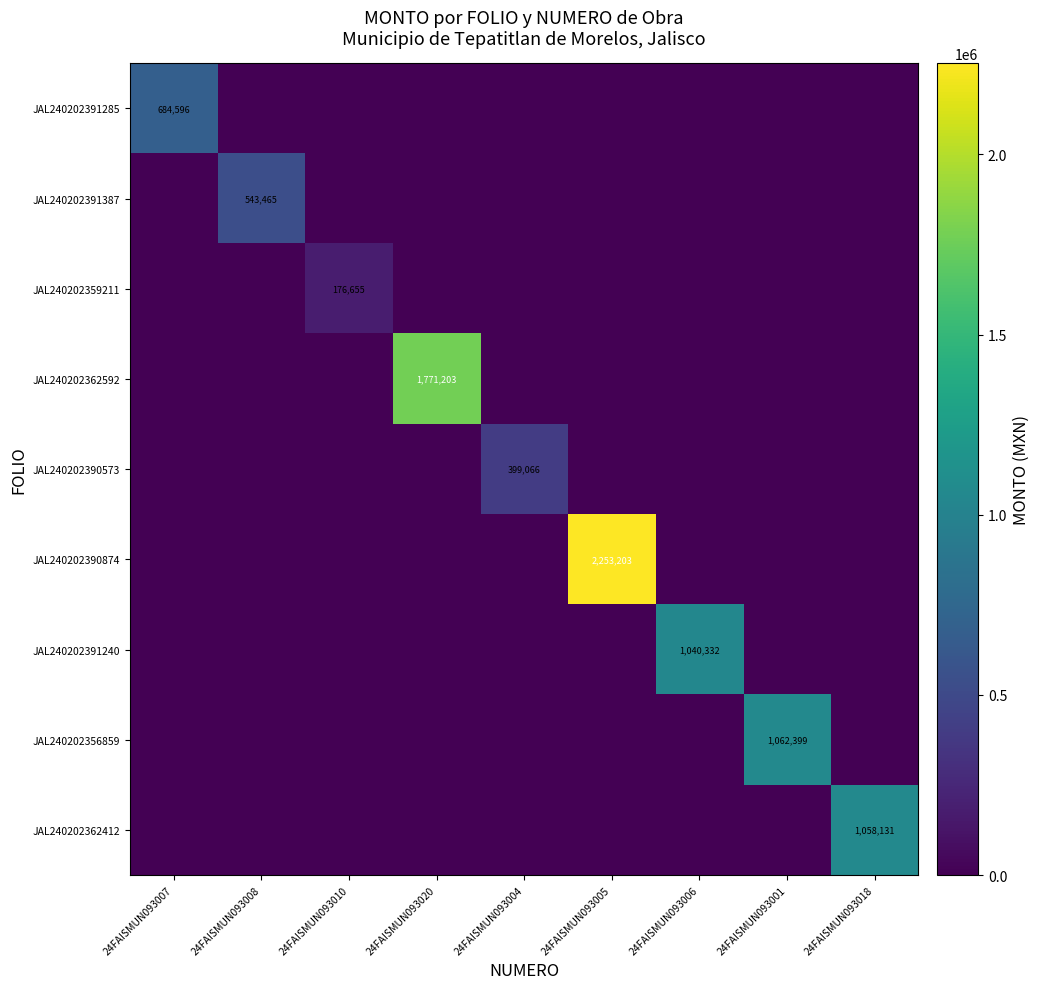

The value of JAL240202390874 at 24FAISMUN093005 is 2253203. True or false?

True